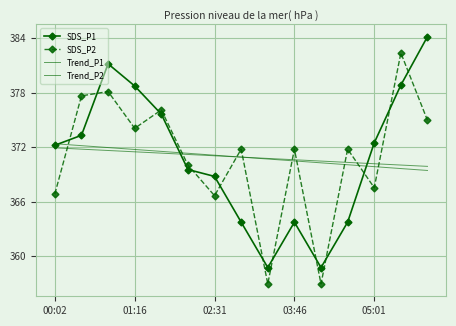

At which label is Trend_P2 closest to 370?

13